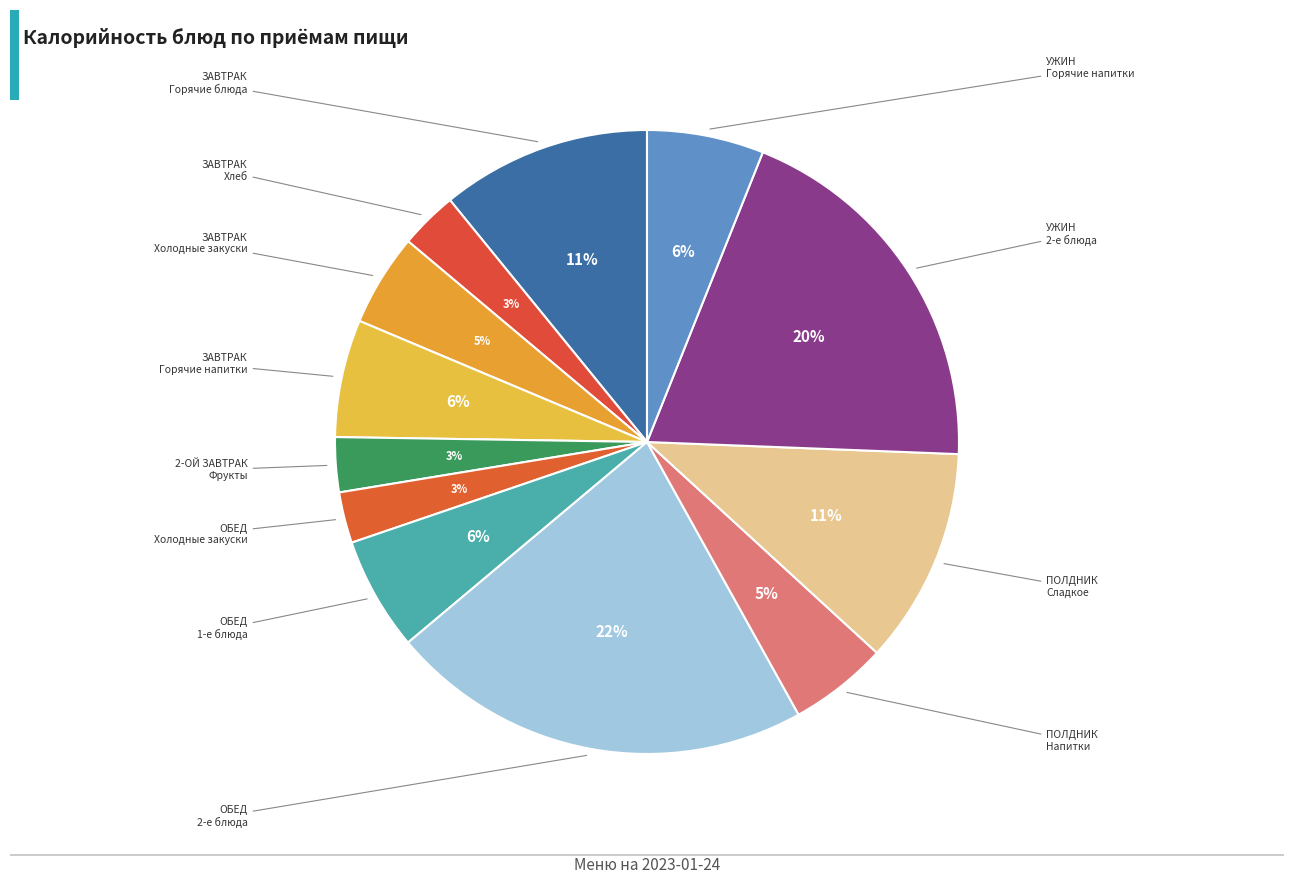

Rank the categories by value from highest to lowest.

ОБЕД
2-е блюда, УЖИН
2-е блюда, ПОЛДНИК
Сладкое, ЗАВТРАК
Горячие блюда, ЗАВТРАК
Горячие напитки, УЖИН
Горячие напитки, ОБЕД
1-е блюда, ПОЛДНИК
Напитки, ЗАВТРАК
Холодные закуски, ЗАВТРАК
Хлеб, 2-ОЙ ЗАВТРАК
Фрукты, ОБЕД
Холодные закуски